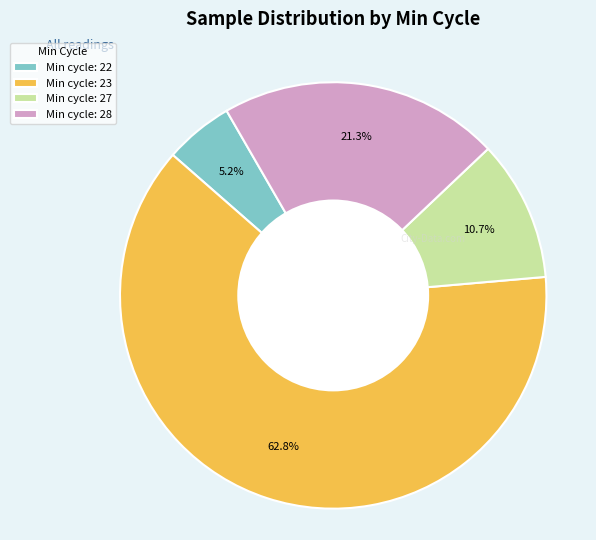

Which category has the biggest portion of the pie?

Min cycle: 23